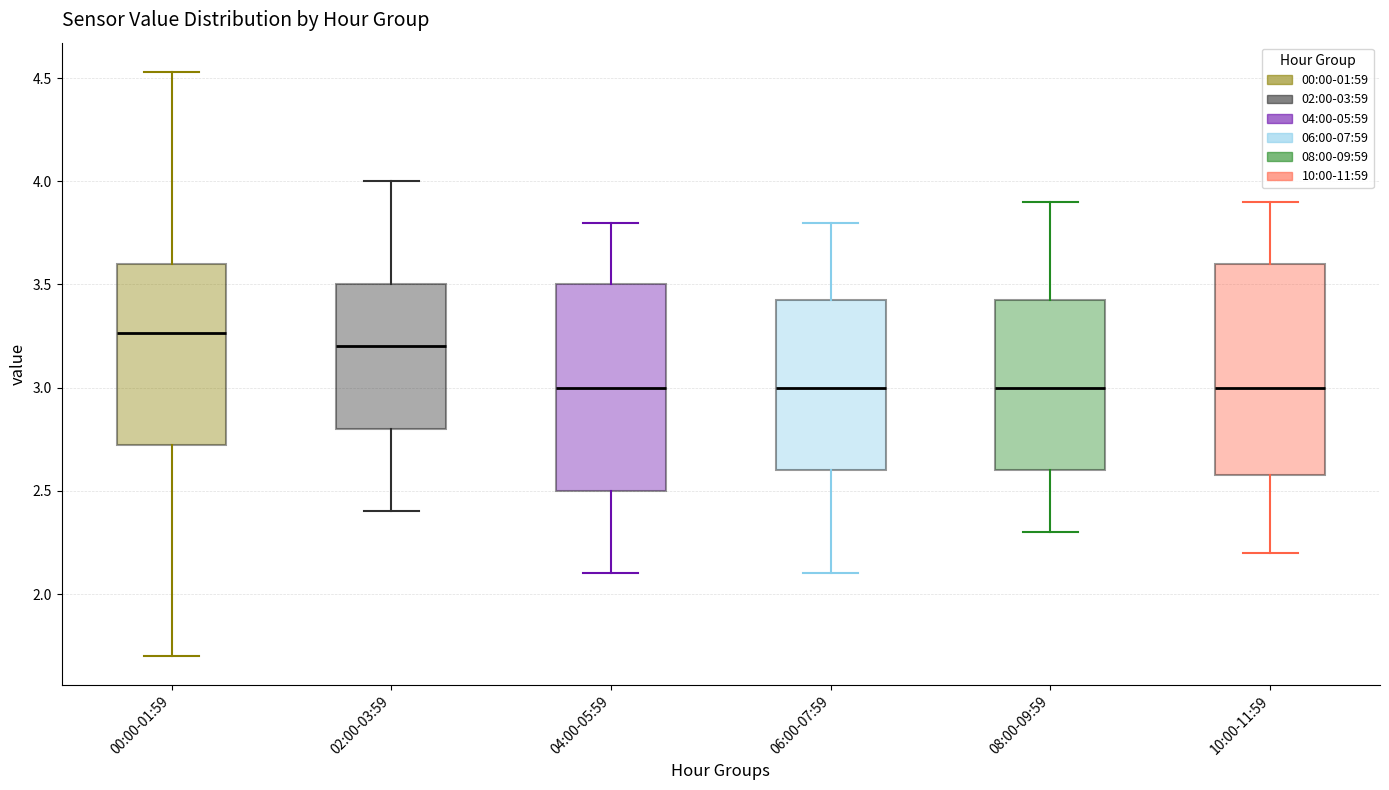

Where does the median line of the box for 02:00-03:59 sit on the y-axis? The values are not printed on the chart, so give them approximately, as read against the axis.

3.20